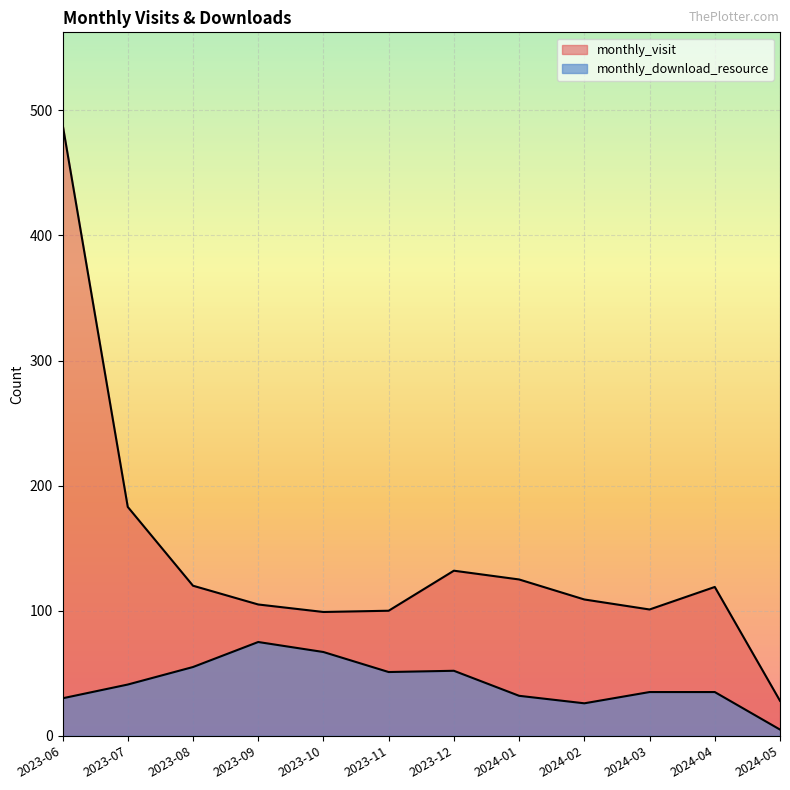

How many values in the monthly_visit series exceed 119?

5